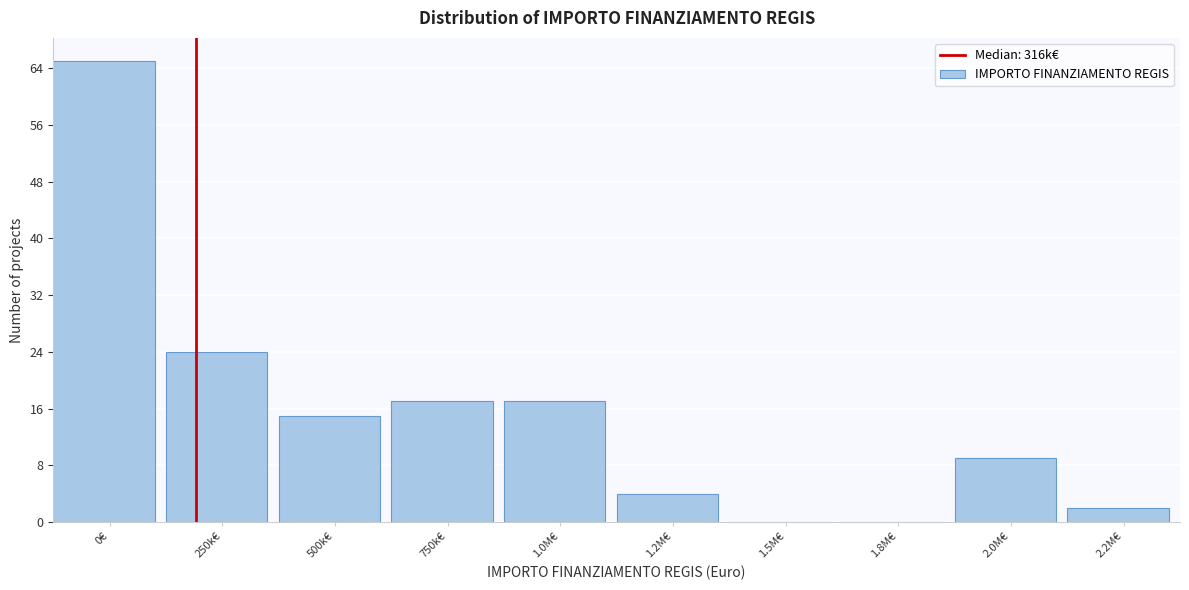

Reading right to left, what are all the values shown in this chart?

2.2M€=2	2.0M€=9	1.8M€=0	1.5M€=0	1.2M€=4	1.0M€=17	750k€=17	500k€=15	250k€=24	0€=65